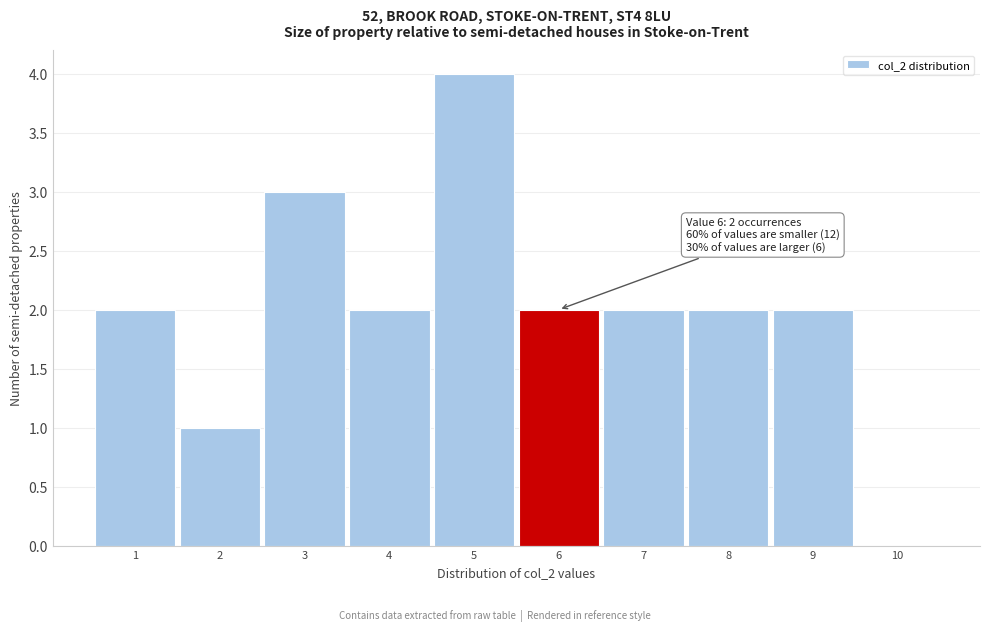

Over which range of the x-axis is the bar tallest?

4.5 to 5.5